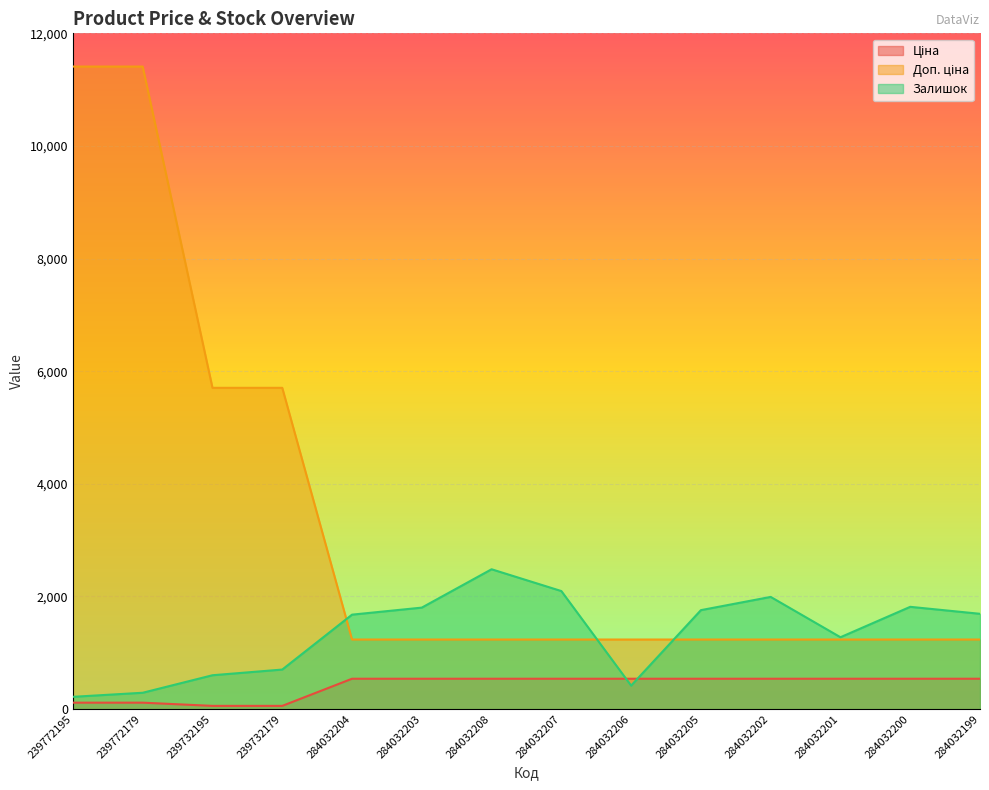

How many lines are shown in the chart?

3